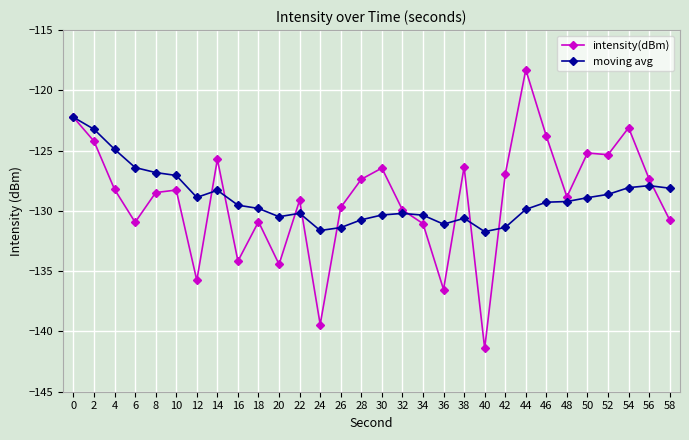

What are all the series names shown in the legend?

intensity(dBm), moving avg